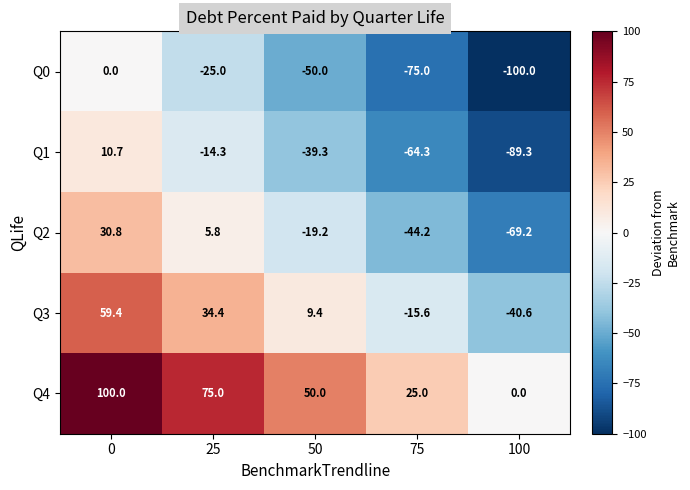

How many values in the Q0 series are below -50?

2